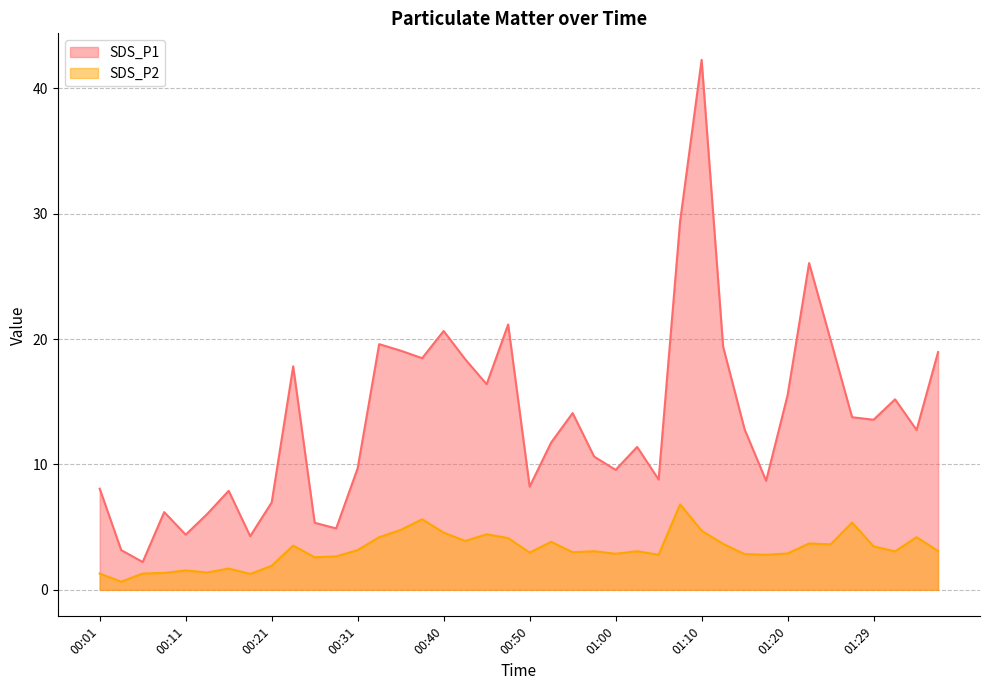

At which category does SDS_P1 reach its first local peak?

00:08